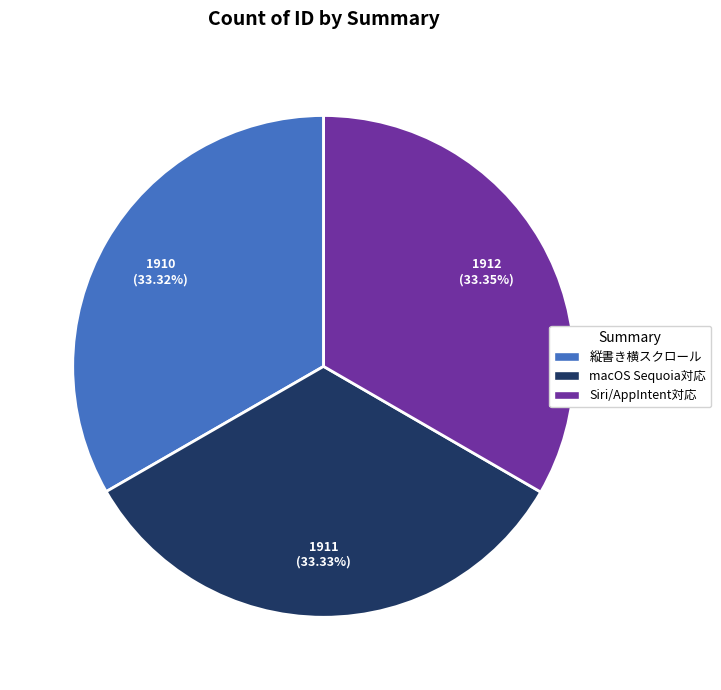

Is there a majority slice in this chart?

No